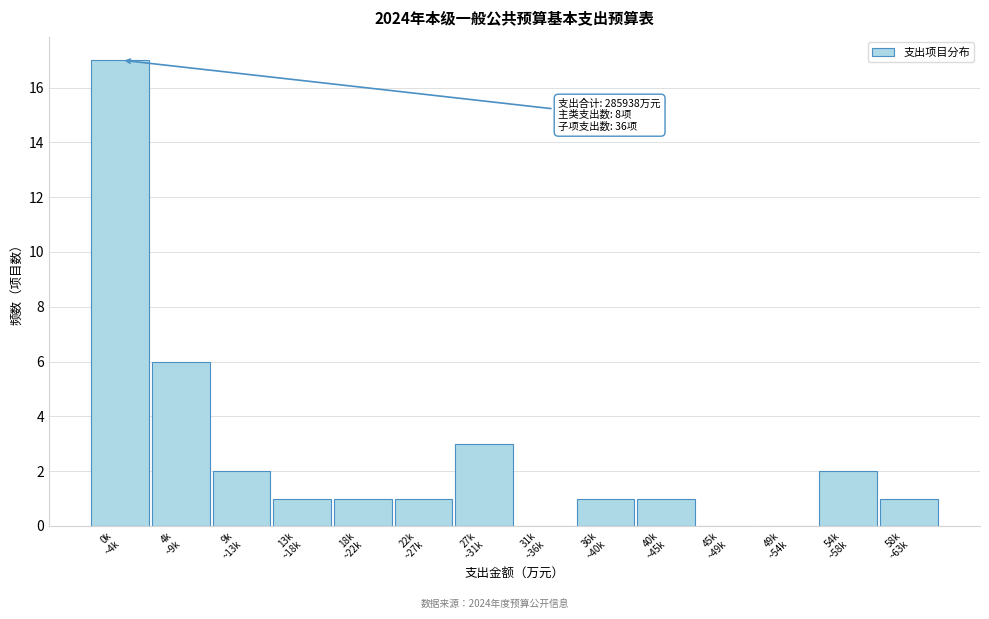

What is the maximum value shown in the chart?

17